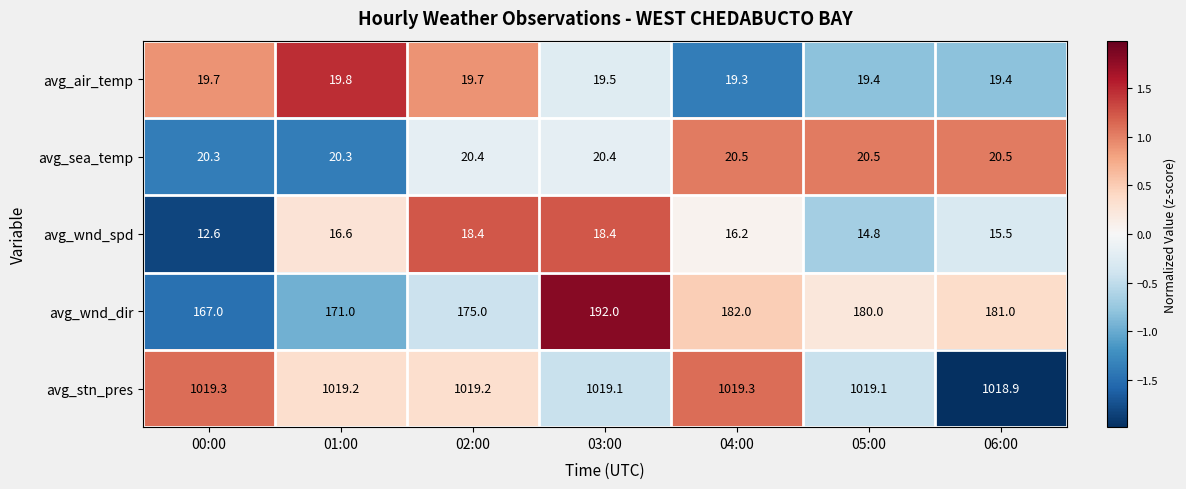

Read the avg_sea_temp value at 02:00.

20.4